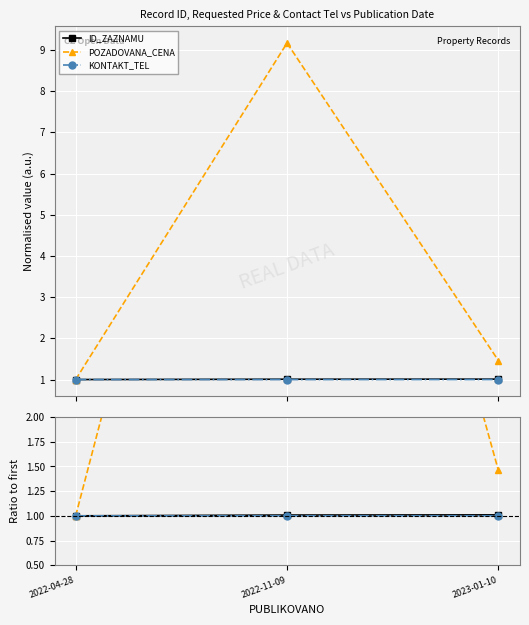

At 2023-01-10, list the series in order from largest to smallest.

POZADOVANA_CENA, ID_ZAZNAMU, KONTAKT_TEL